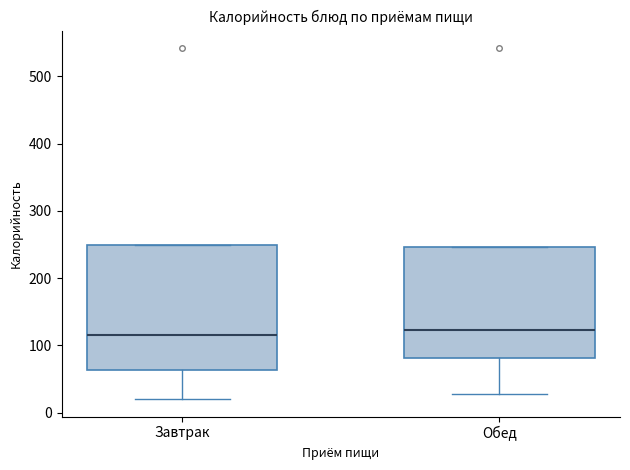

Reading left to right, read every box against the y-axis: the position of its median line, the range the box covers, and the ends of its whiskers. The values are not printed on the chart, so give them approximately, as read against the axis.

Завтрак: median 120, box 60 to 250, whiskers 20 to 250
Обед: median 120, box 80 to 250, whiskers 30 to 250